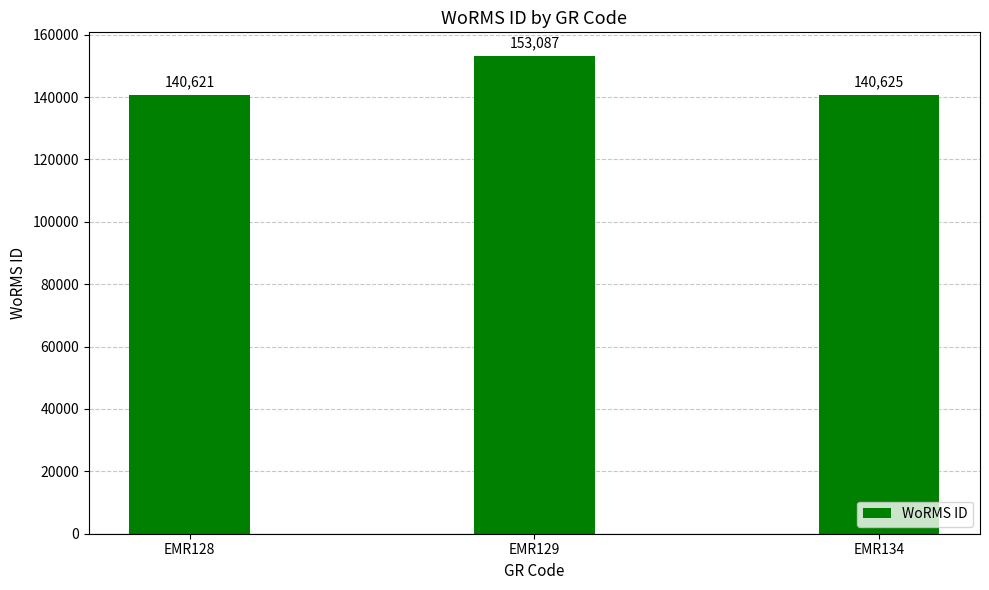

Where is the data nearest to the value 146854?

EMR134